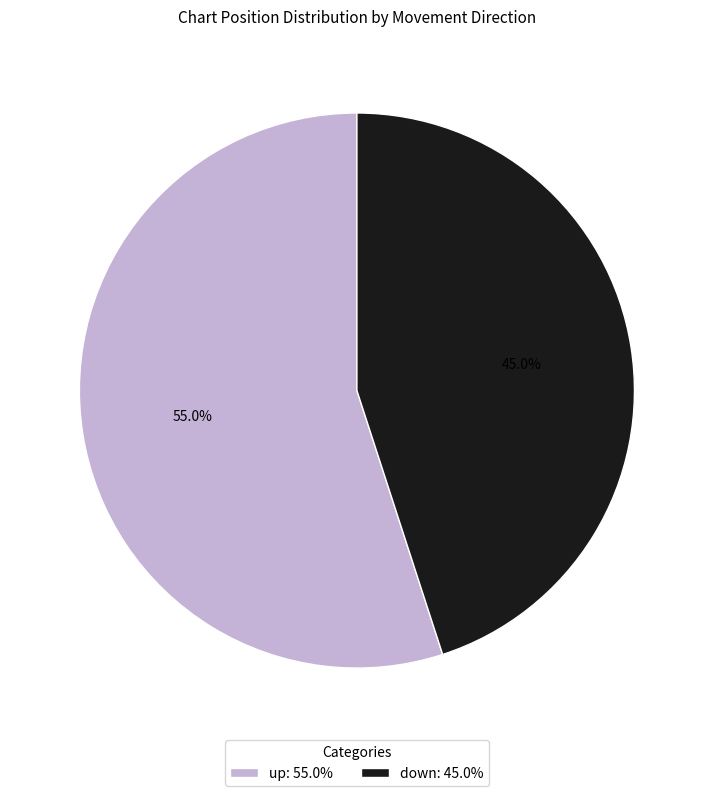

Rank the categories by value from lowest to highest.

down, up